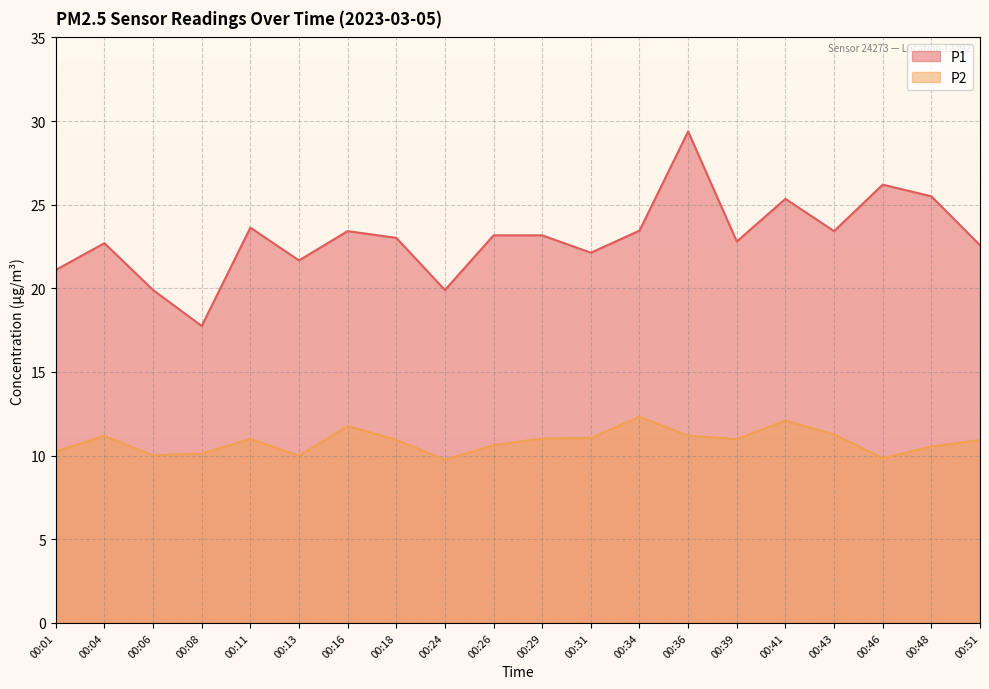

What is the minimum value shown in the chart?

9.8